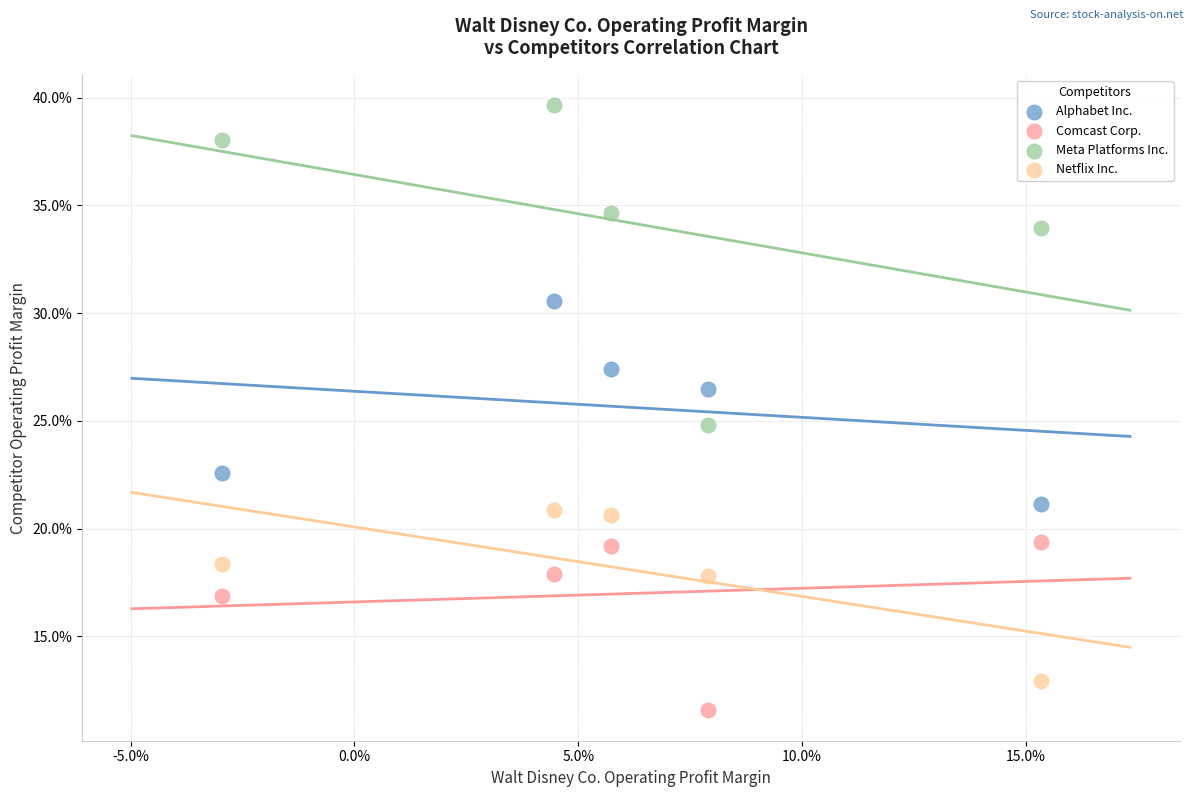

What are all the series names shown in the legend?

Alphabet Inc., Comcast Corp., Meta Platforms Inc., Netflix Inc.